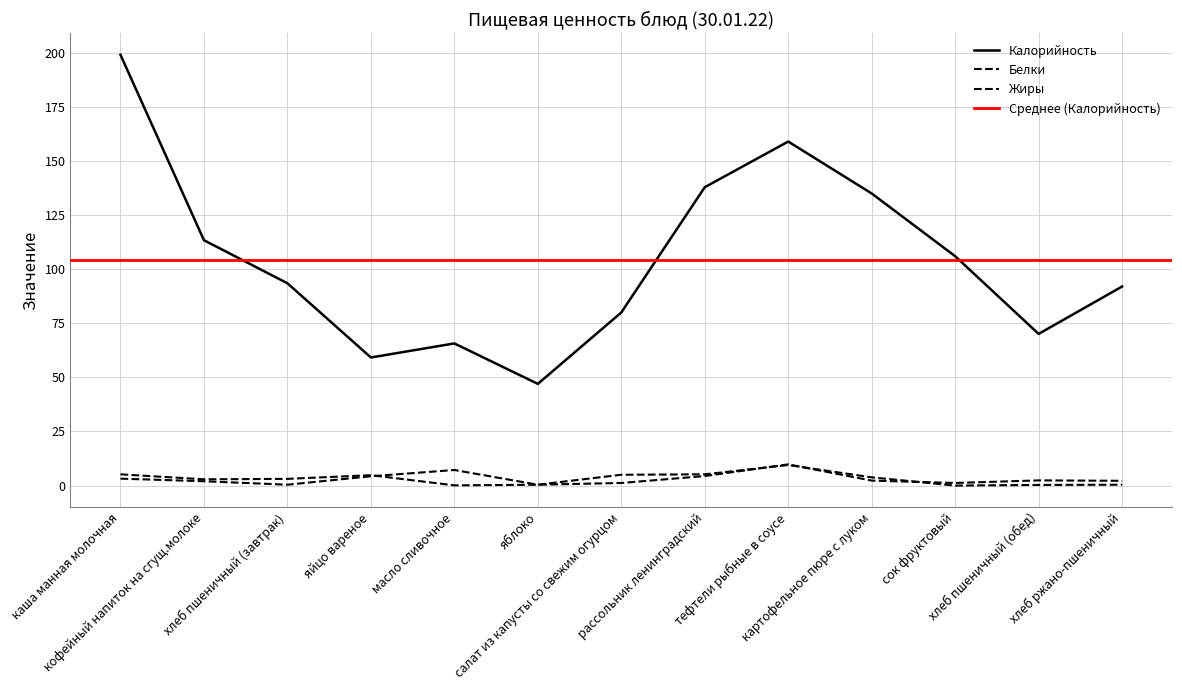

What is the value of the Жиры point at the 8th from the left?

5.2